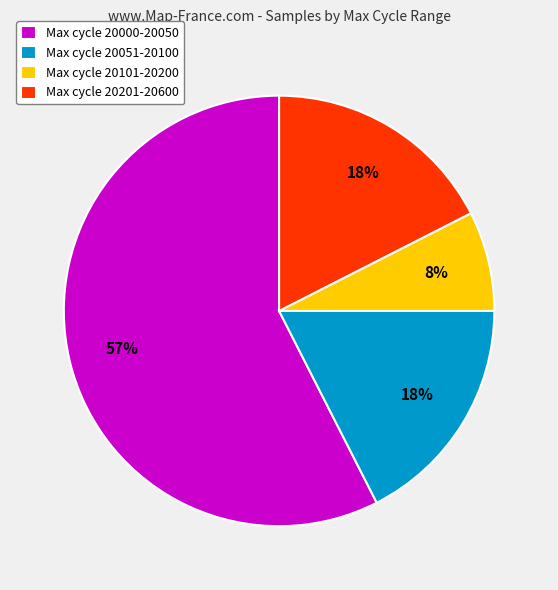

Is the sum of Max cycle 20101-20200 and Max cycle 20051-20100 greater than half?

No